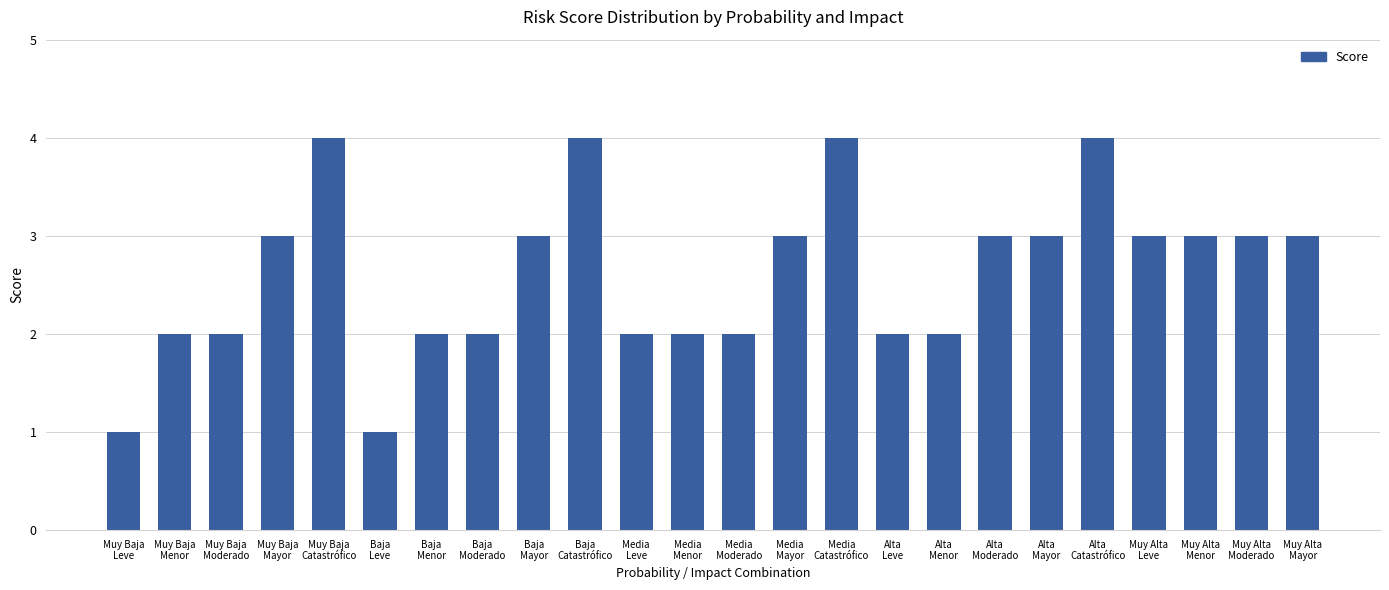

What is the value of the 16th bar from the left?

2